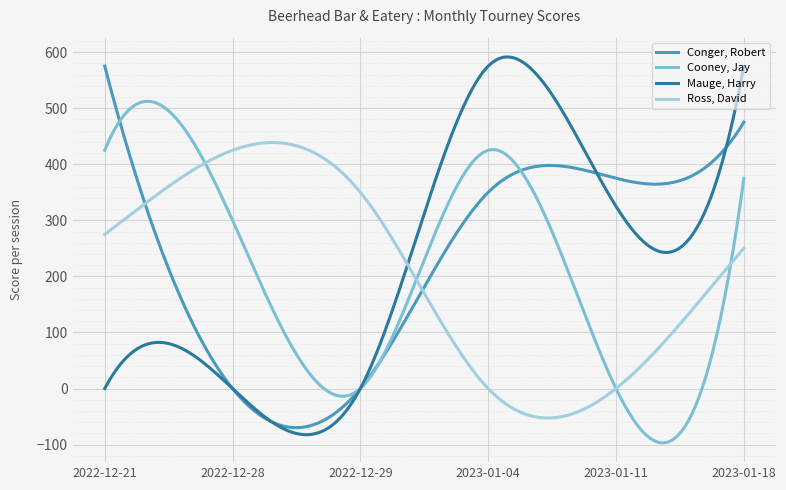

Rank the series by their maximum value, from highest to lowest.

Mauge, Harry, Conger, Robert, Cooney, Jay, Ross, David